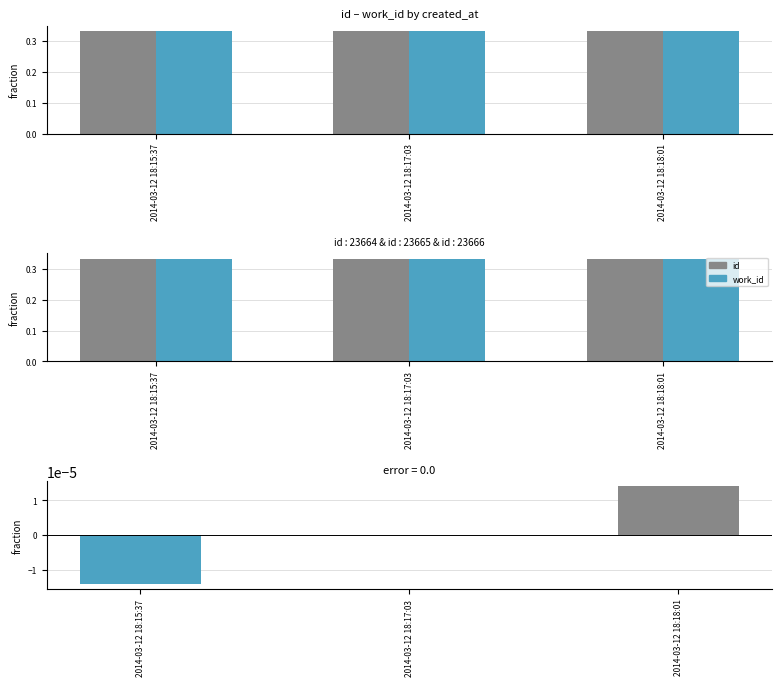

How many values in id - work_id are below zero?

1